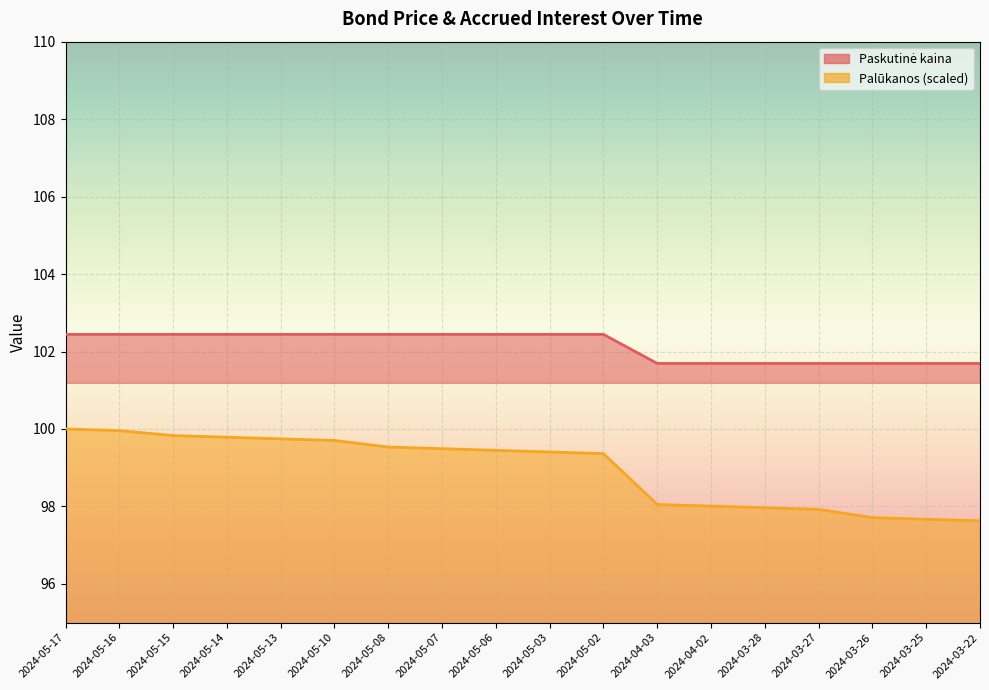

The value of Palūkanos at 2024-03-28 is 143.3. True or false?

False